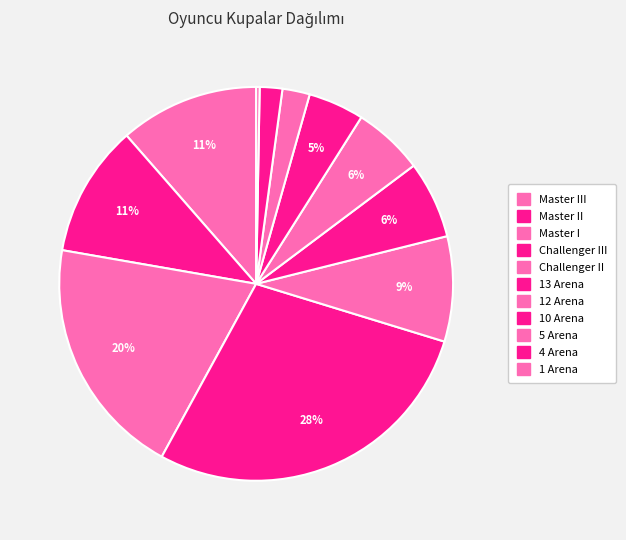

What is the smallest slice in the pie chart?

1 Arena